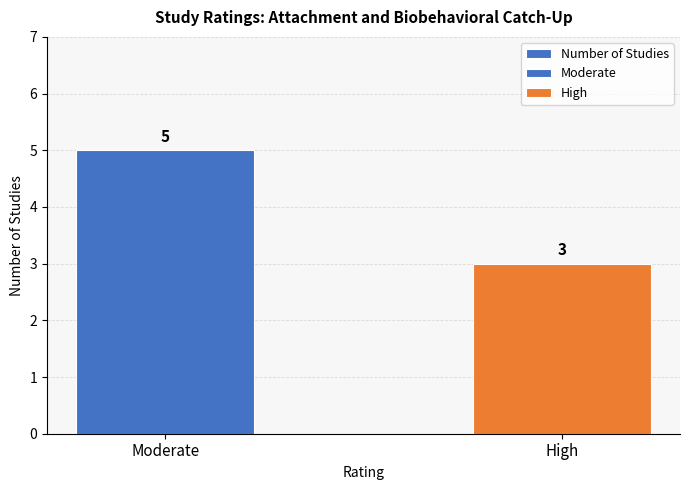

At which category does the chart reach its minimum across all series?

High